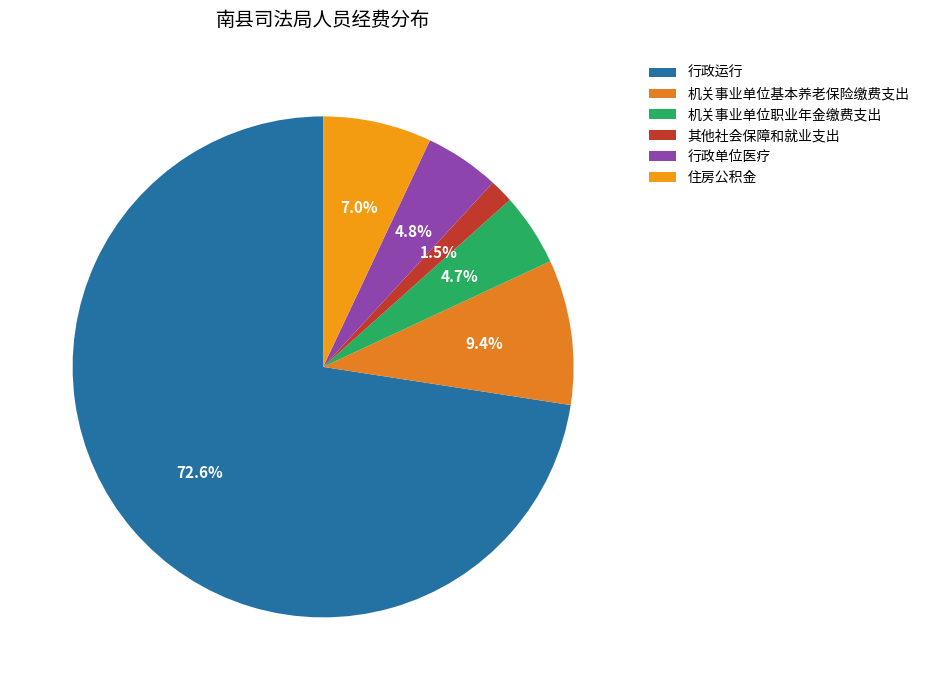

What is the total percentage of 住房公积金 and 行政运行?

79.6%